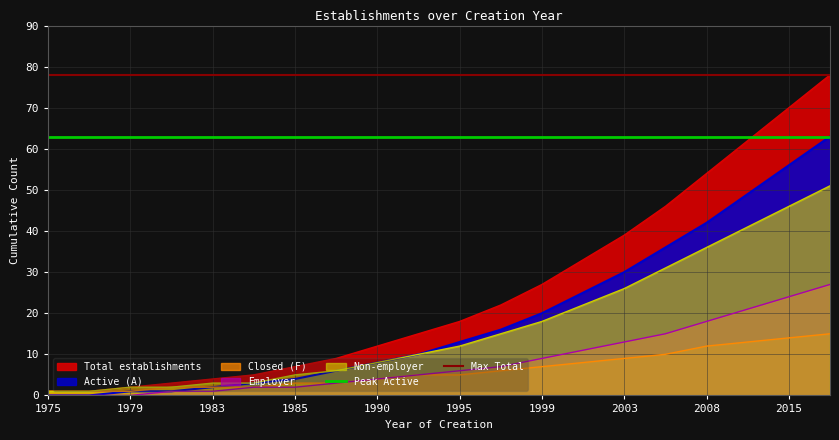

How many lines are shown in the chart?

2